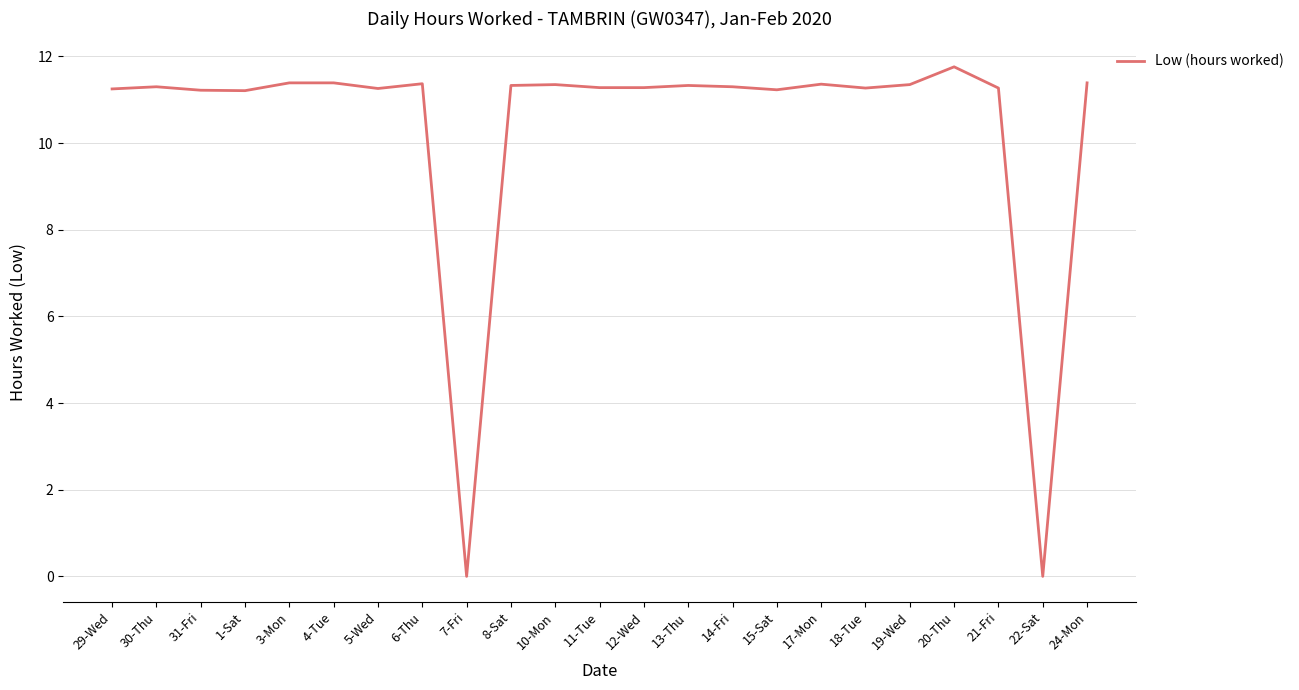

Does the chart have visible grid lines?

Yes